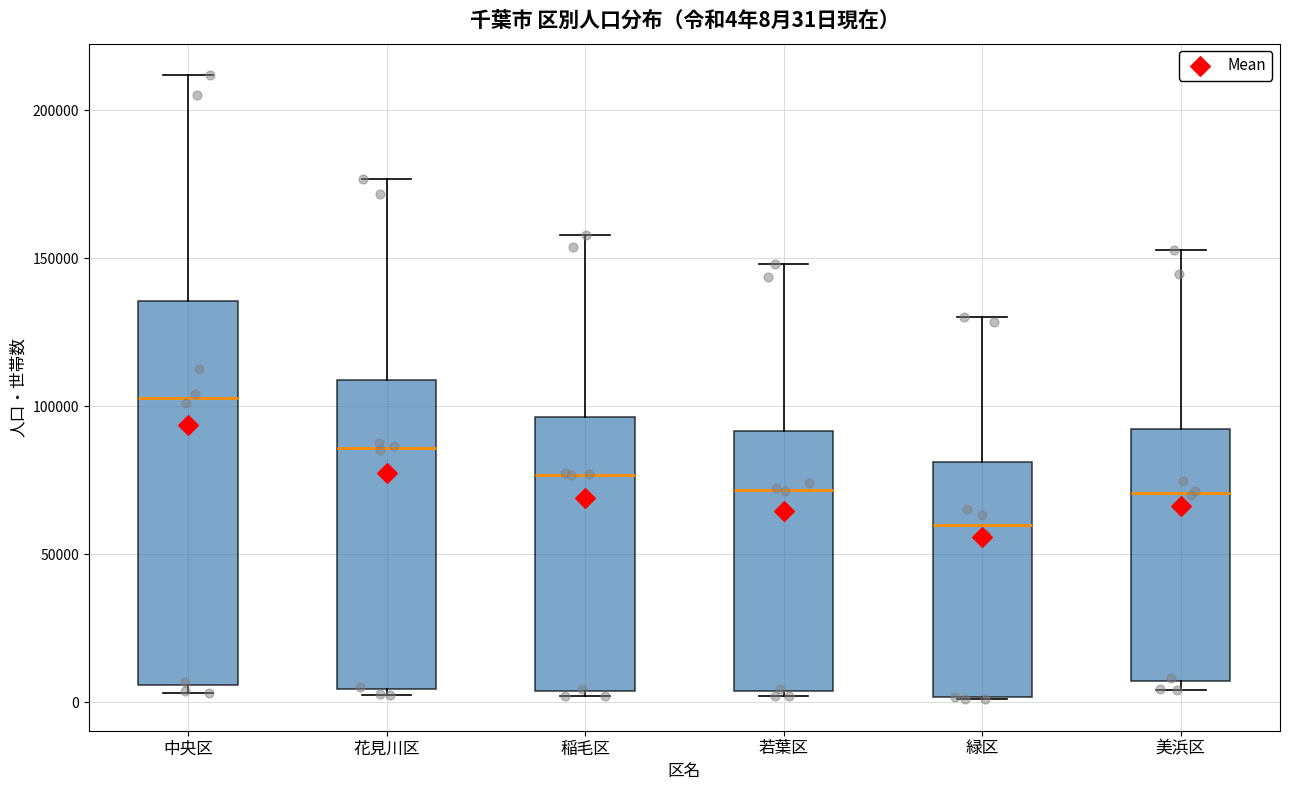

Which box is the tallest, from its lower edge to its upper edge?

中央区